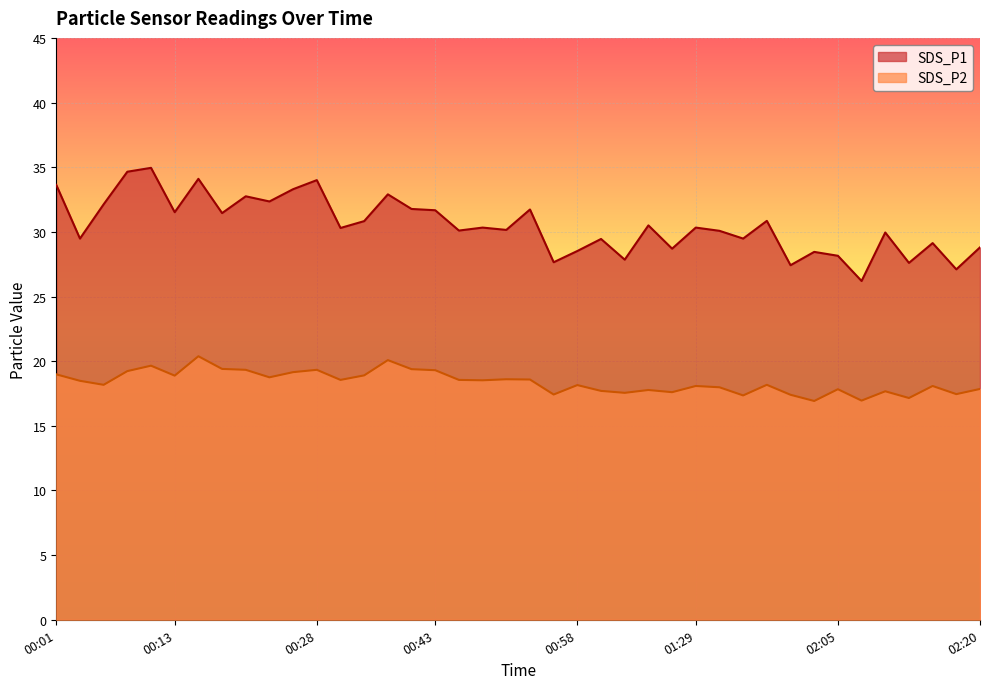

Where does the SDS_P1 series first go above 30?

00:01